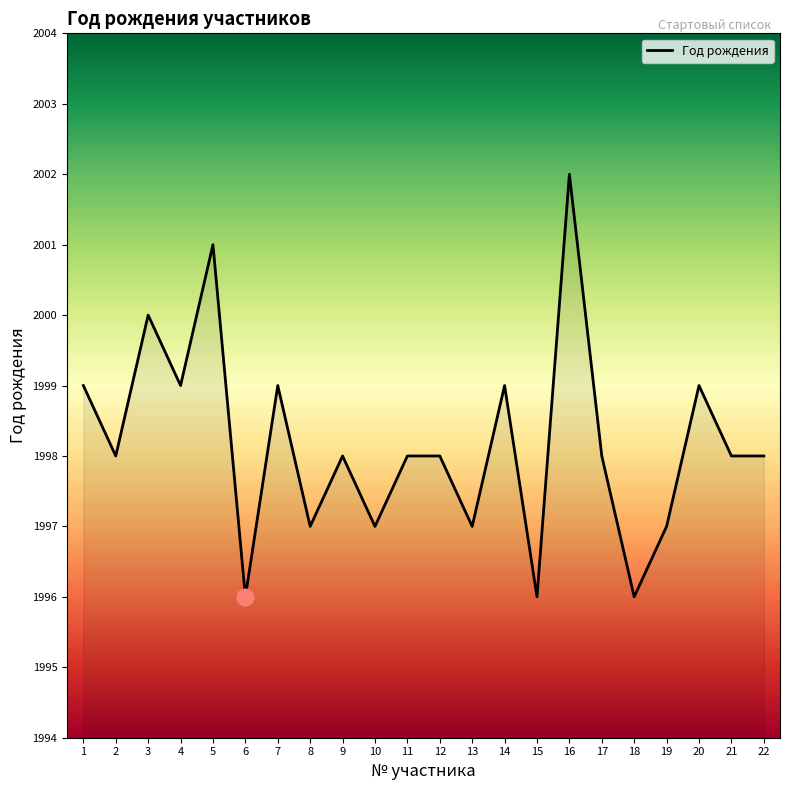

True or false: the data shows 1997 at 19.

True